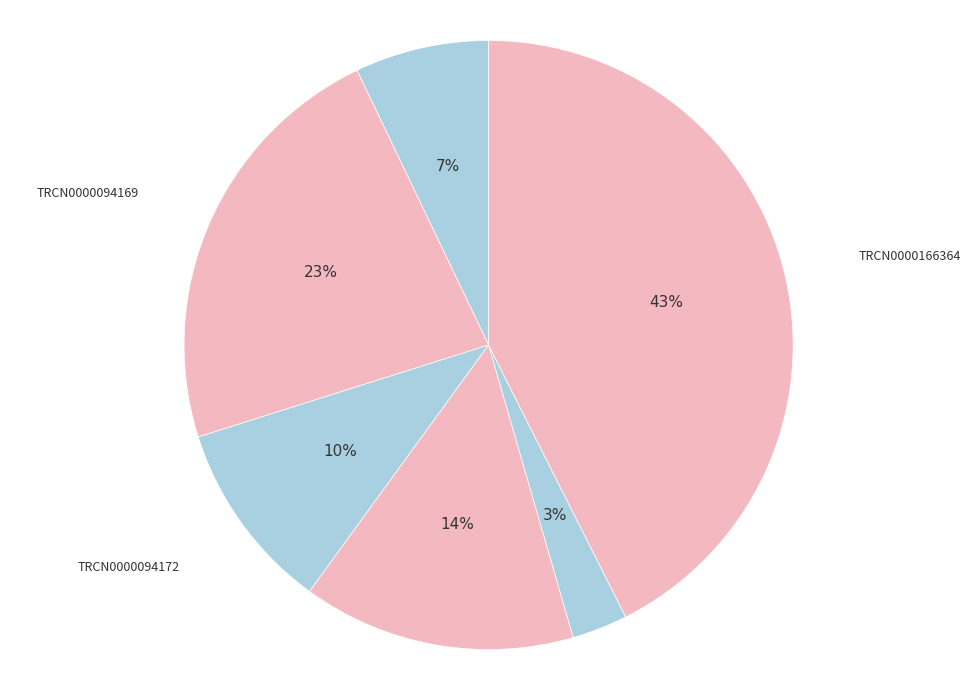

The TRCN0000094169 slice represents 14% of the pie. True or false?

False